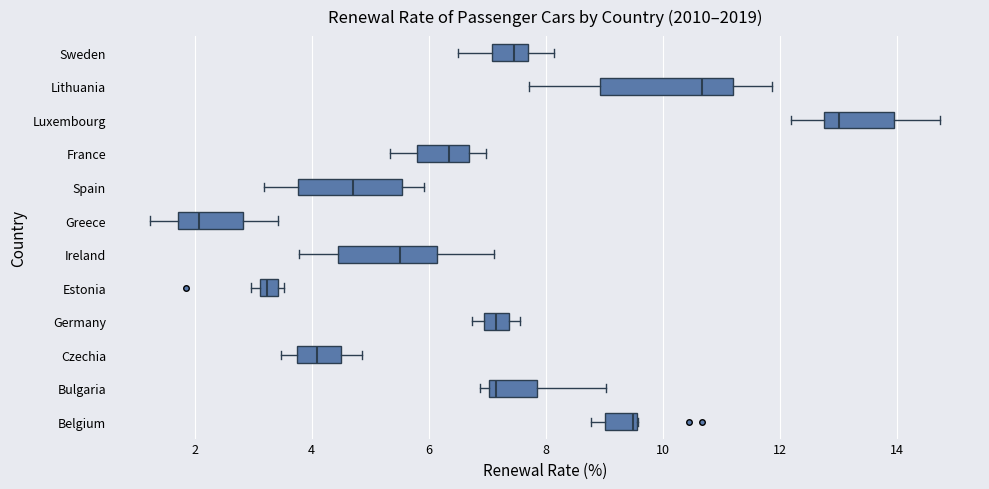

Where does the right whisker of the box for Sweden end on the x-axis? The values are not printed on the chart, so give them approximately, as read against the axis.

8.2